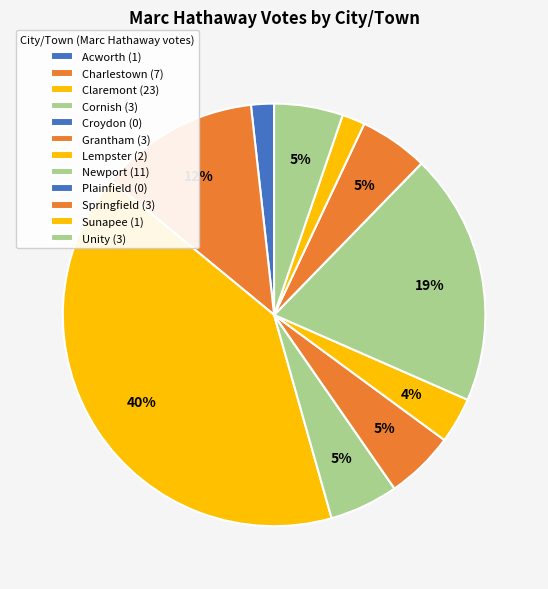

What percentage is NOT represented by Croydon?

100.0%